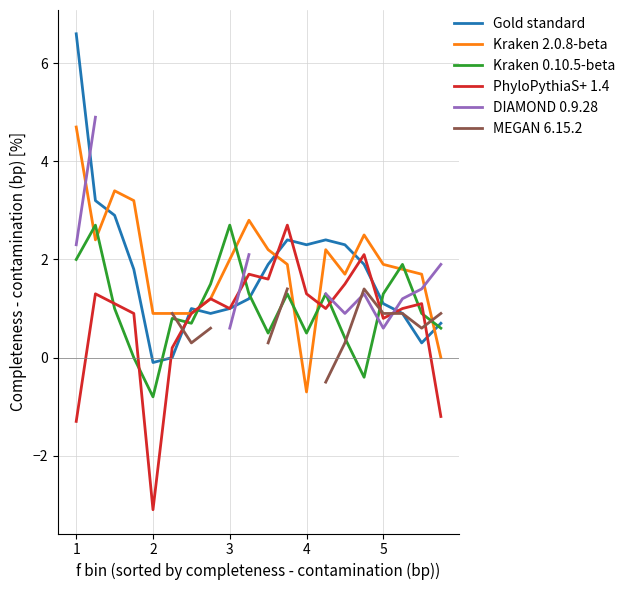

How many lines are shown in the chart?

6